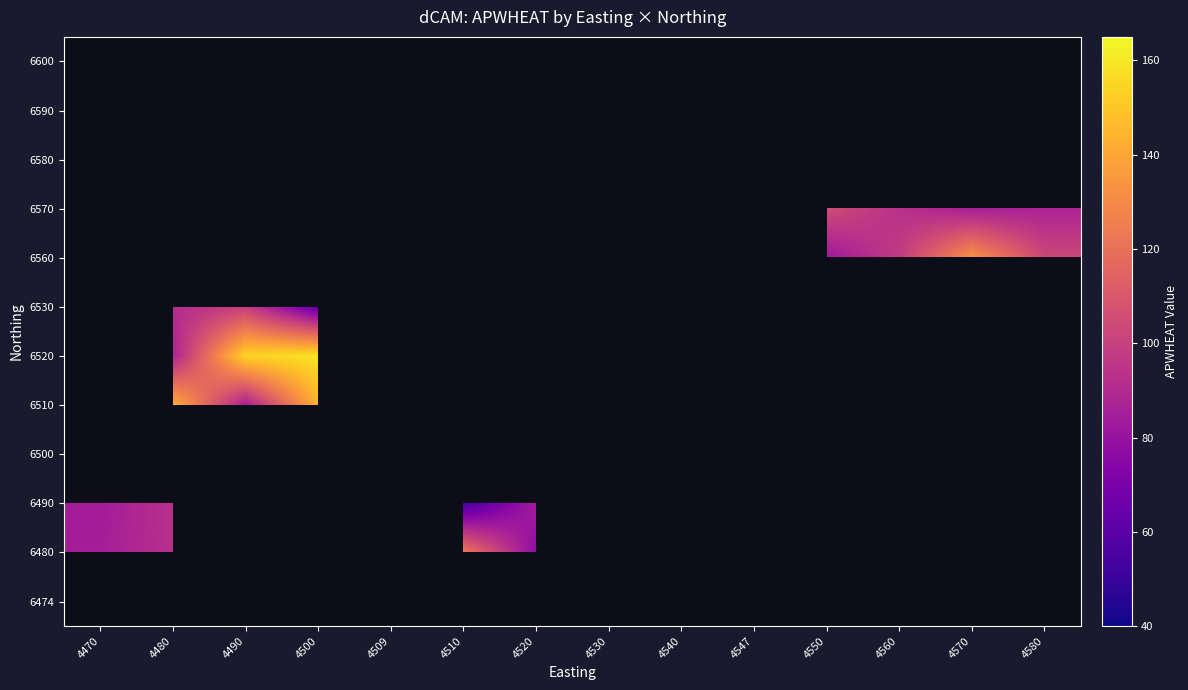

At 4580, list the series in order from smallest to largest.

6570, 6580, 6590, 6600, 6474, 6480, 6490, 6500, 6510, 6520, 6530, 6560